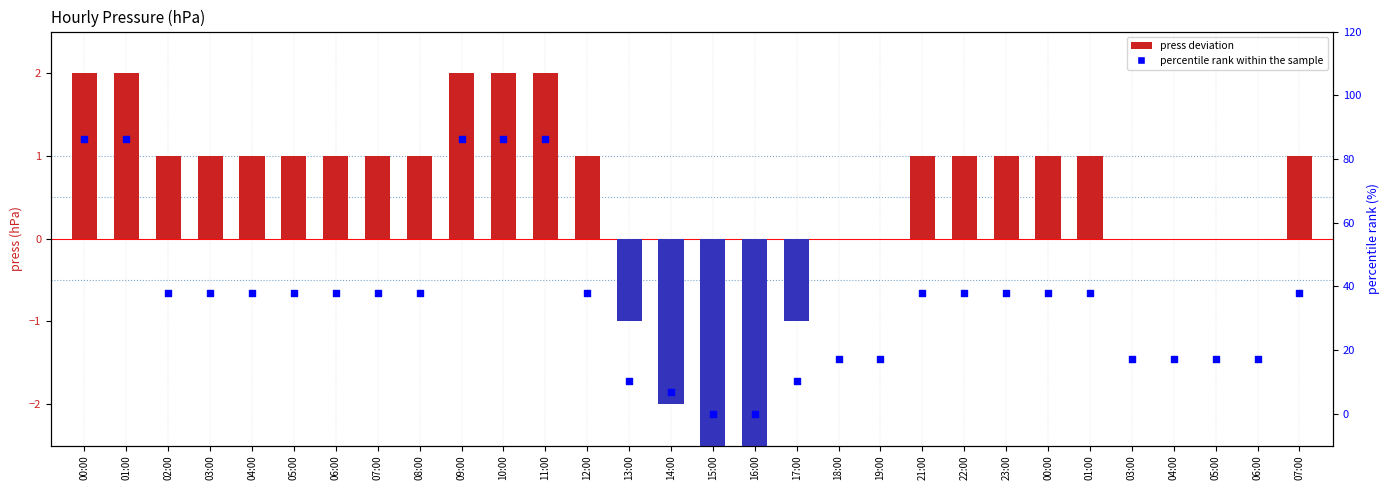

Which series has the widest spread of Y values?

percentile rank within the sample